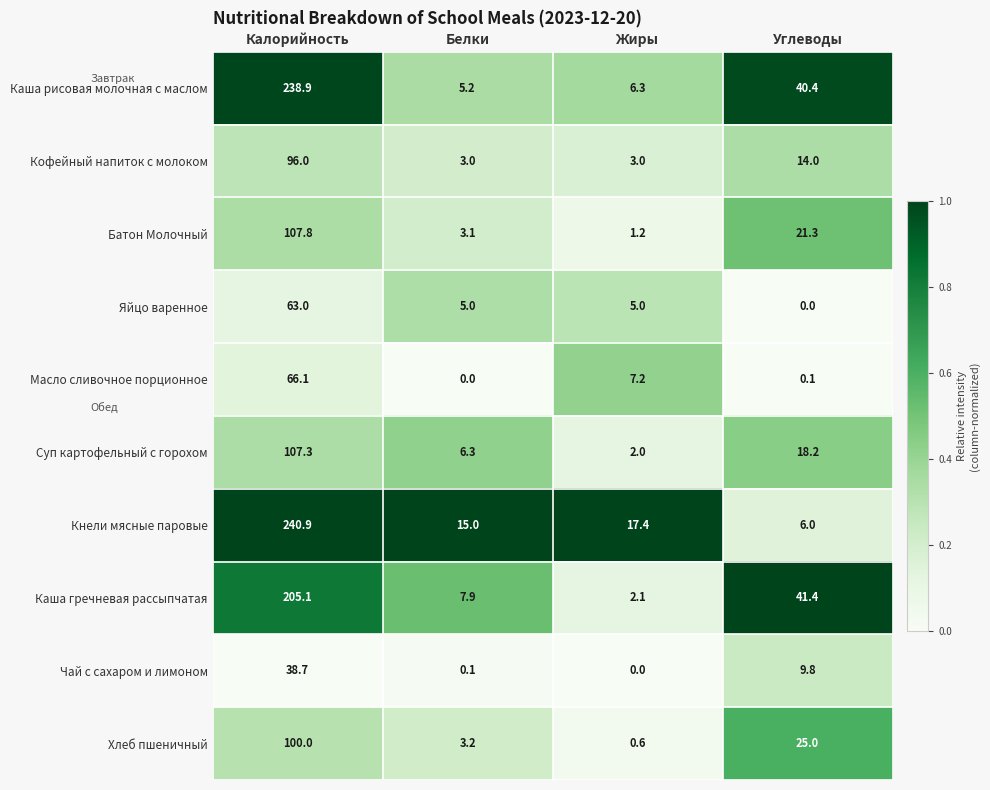

Is the value of Суп картофельный с горохом at Жиры greater than the value of Хлеб пшеничный at Калорийность?

No